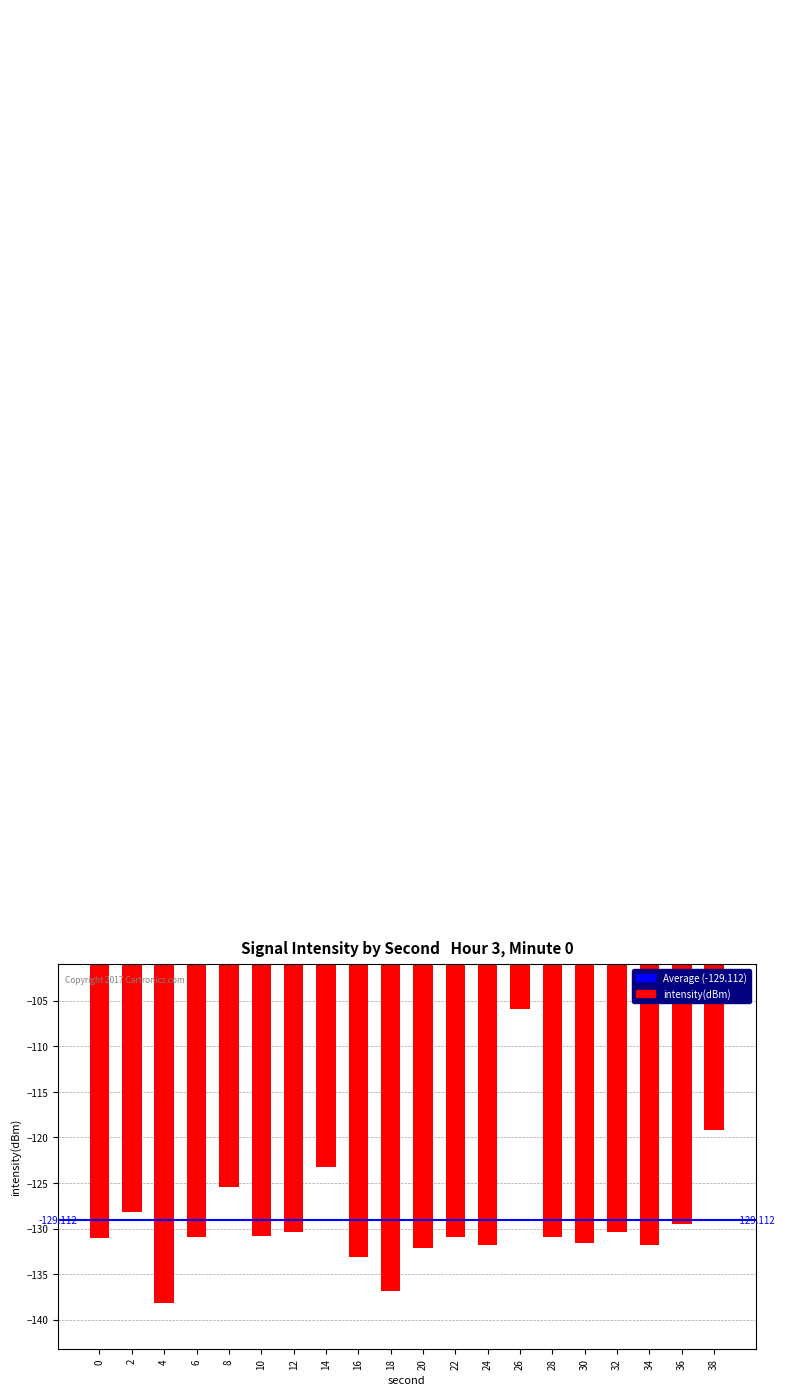

What is the change in value from 4 to 36?

+8.7